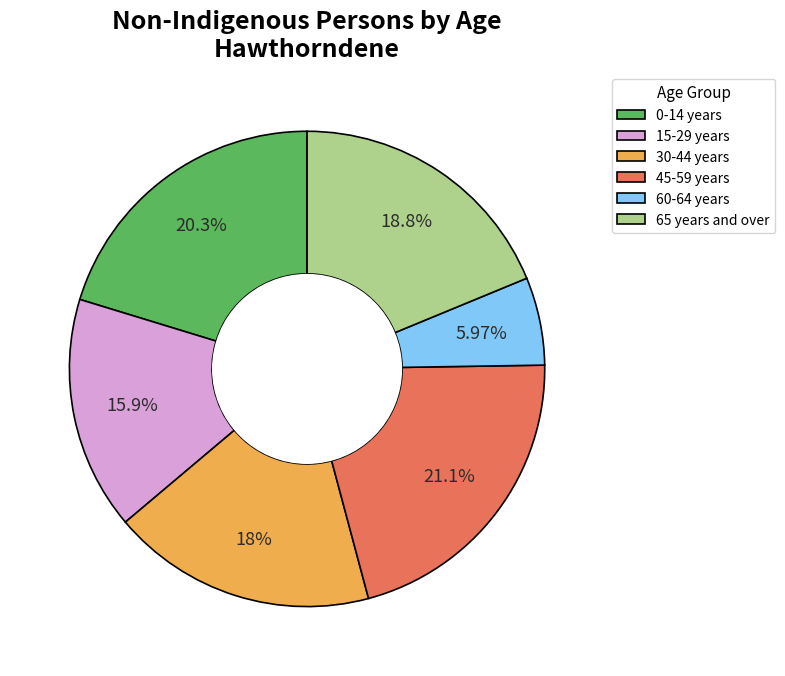

To the nearest percent, what is the difference between the largest and smallest slice percentages?

15%